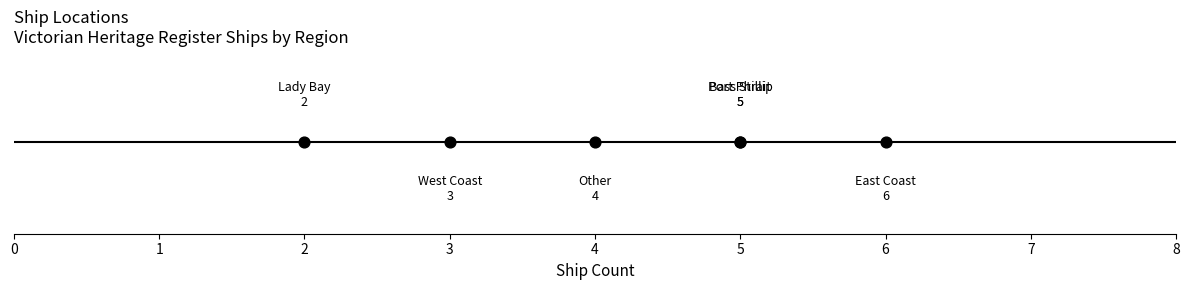

Between Port Phillip and Bass Strait, which is larger?

Port Phillip